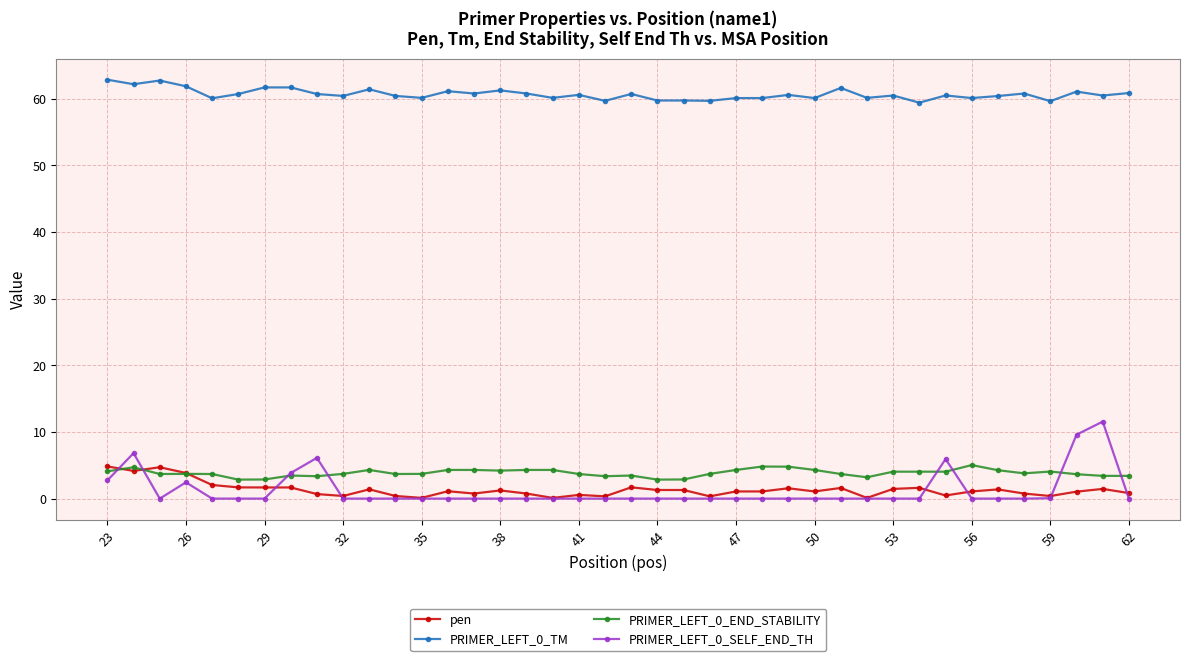

True or false: PRIMER_LEFT_0_TM and pen cross at least once.

False